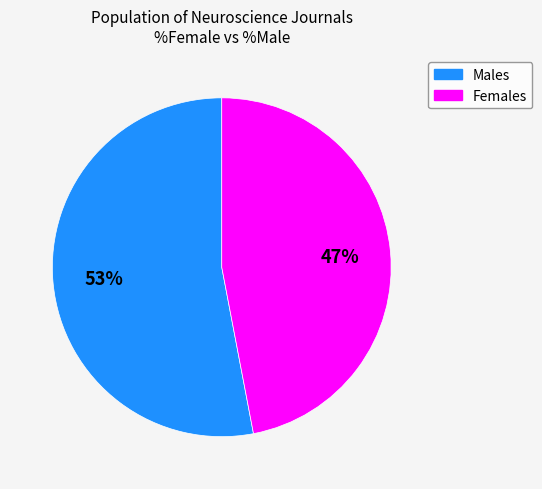

To the nearest percent, what is the difference between the largest and smallest slice percentages?

6%